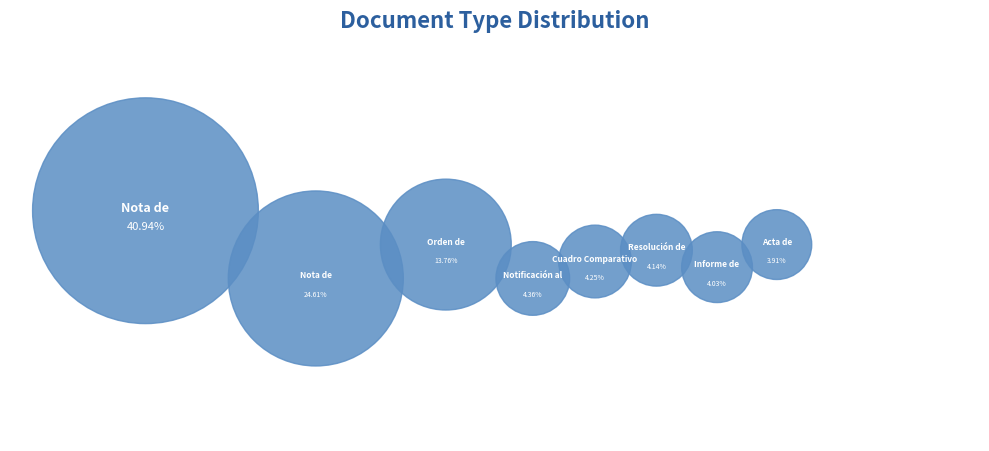

Rank the categories by value from lowest to highest.

Acta de Apertura, Informe de Evaluación, Resolución de Adjudicación, Cuadro Comparativo de Ofertas, Notificación al Oferente, Orden de Compra o Contrato, Nota de Aclaración, Nota de Observacion